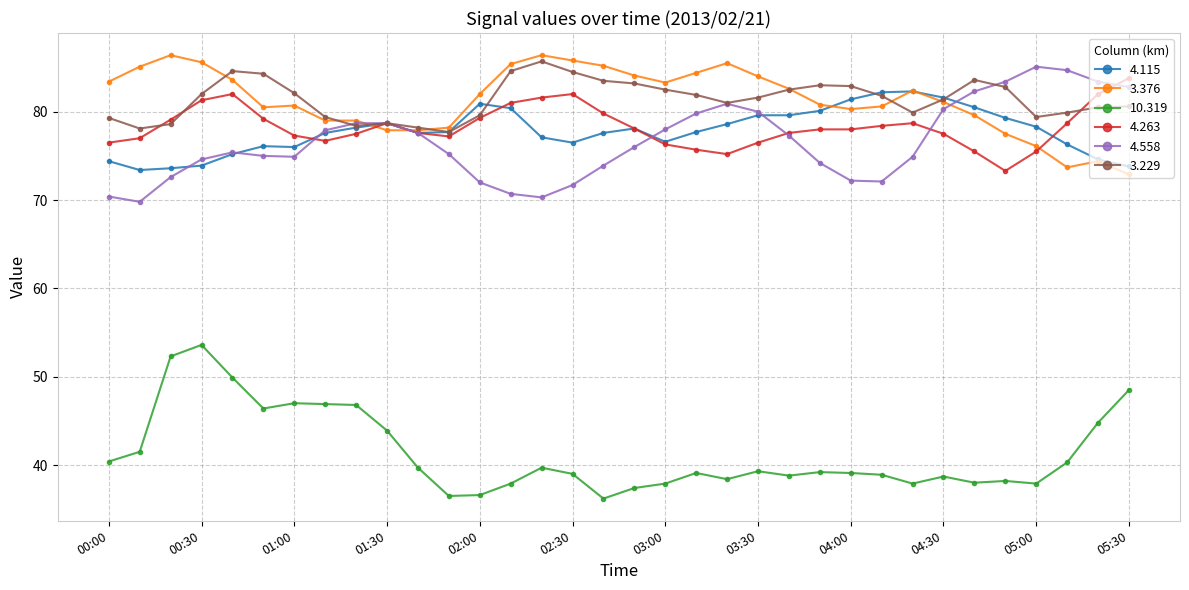

Which series has the largest range (max minus min)?

10.319